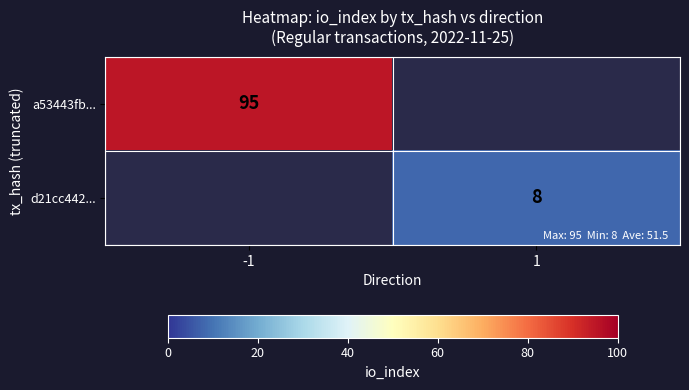

At how many categories does at least one series exceed 8?

1